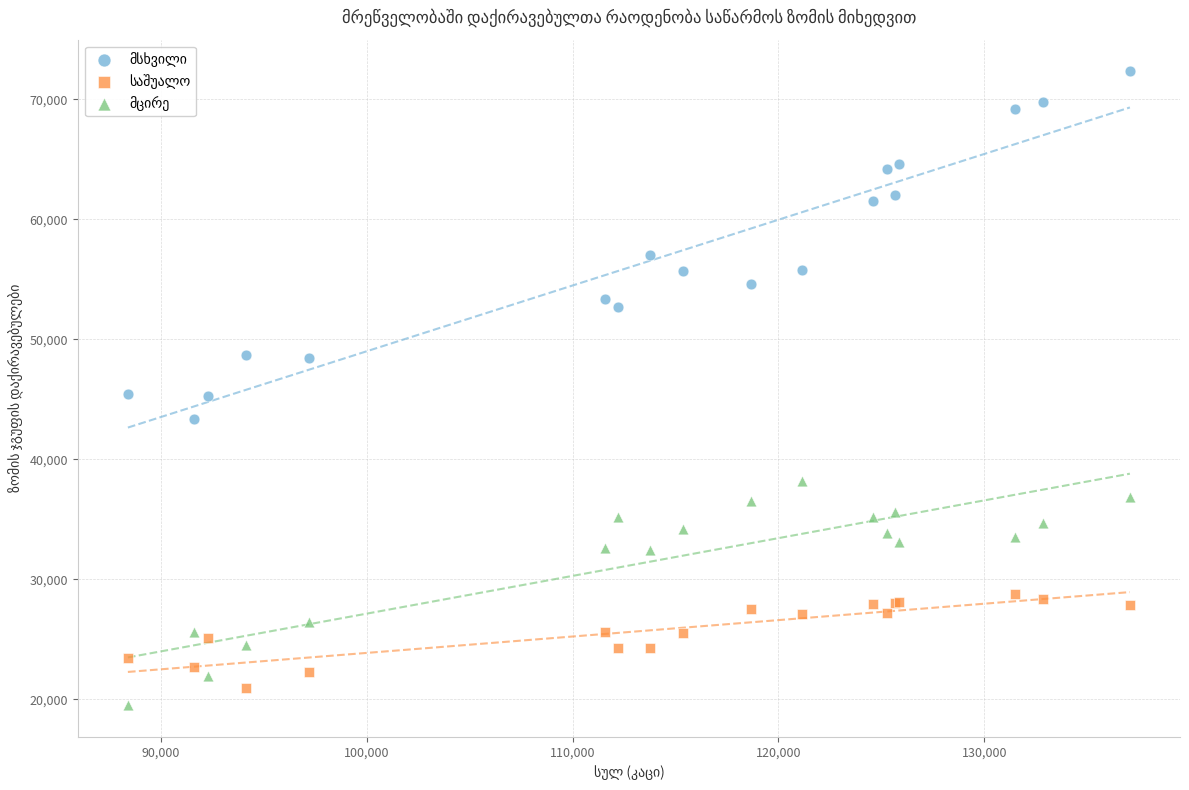

What is the X range (max minus min) for the scatter plot?

48663